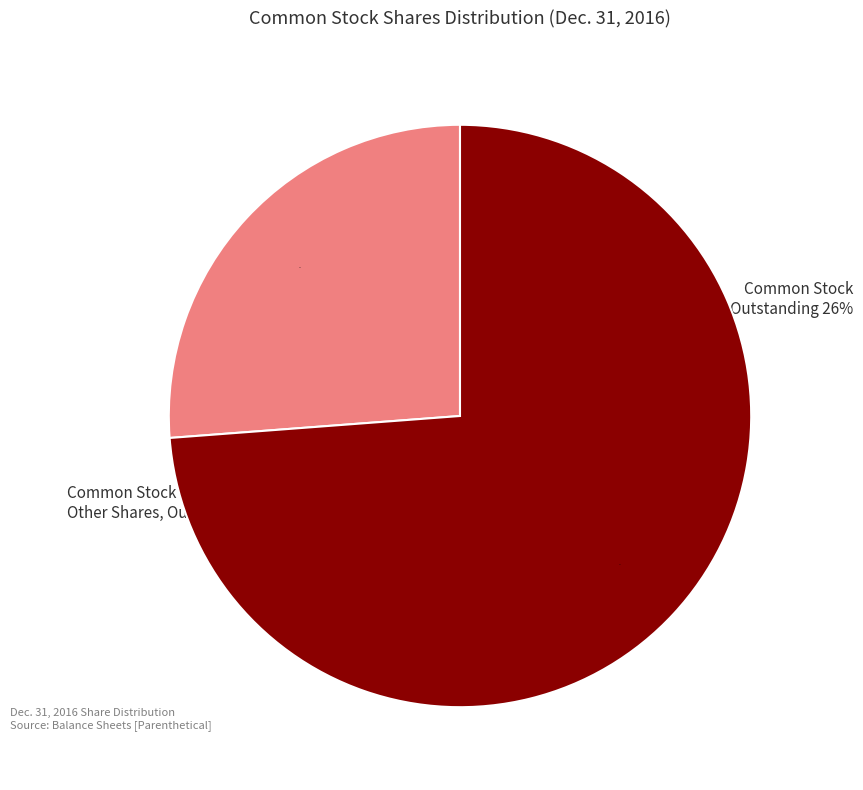

Between Common Stock, Other Shares, Outstanding and Common Stock, Shares, Outstanding, which is larger?

Common Stock, Other Shares, Outstanding